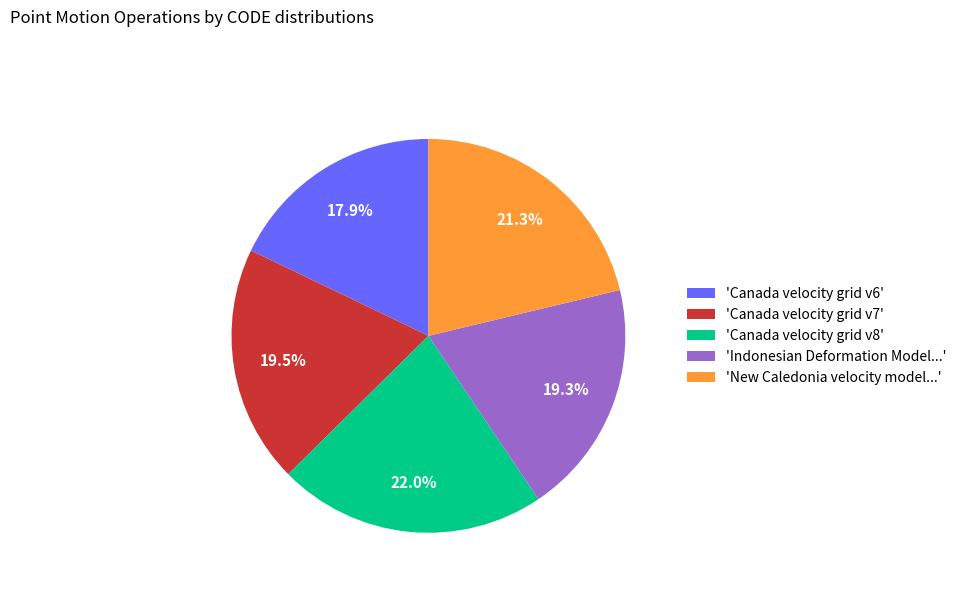

How many segments does this pie chart have?

5